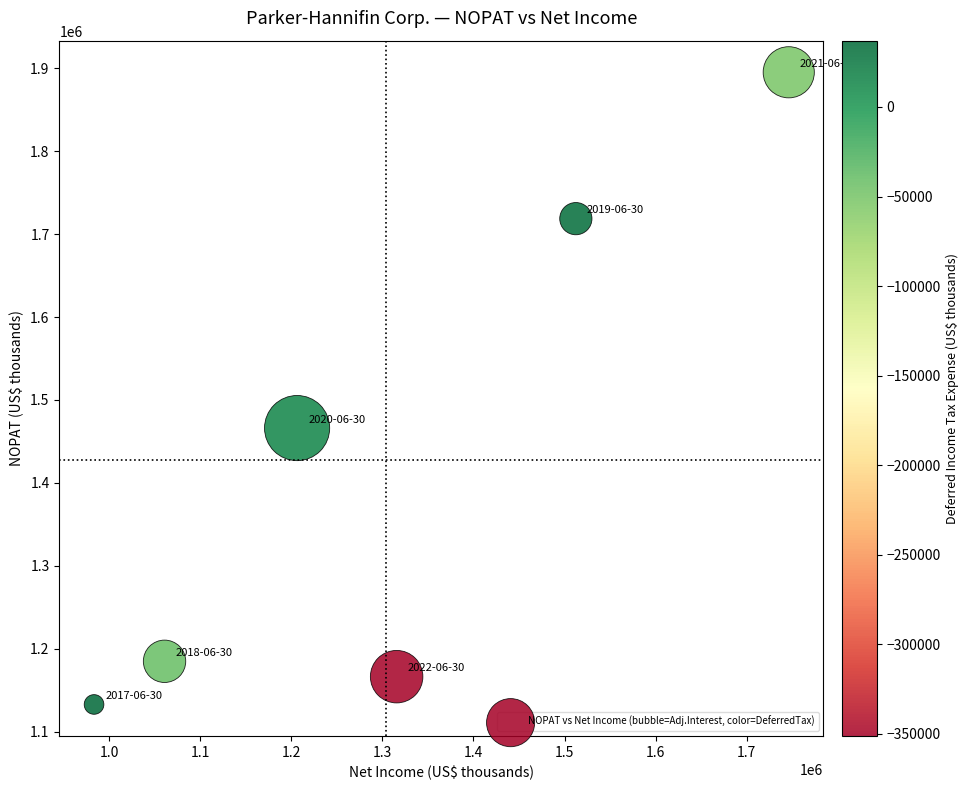

What Y value in the scatter plot is closest to 1513966?

1466070